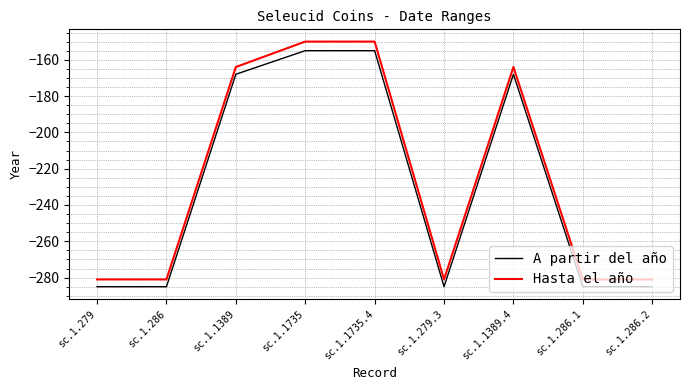

What is the spread (max minus min) of values at sc.1.279?

4